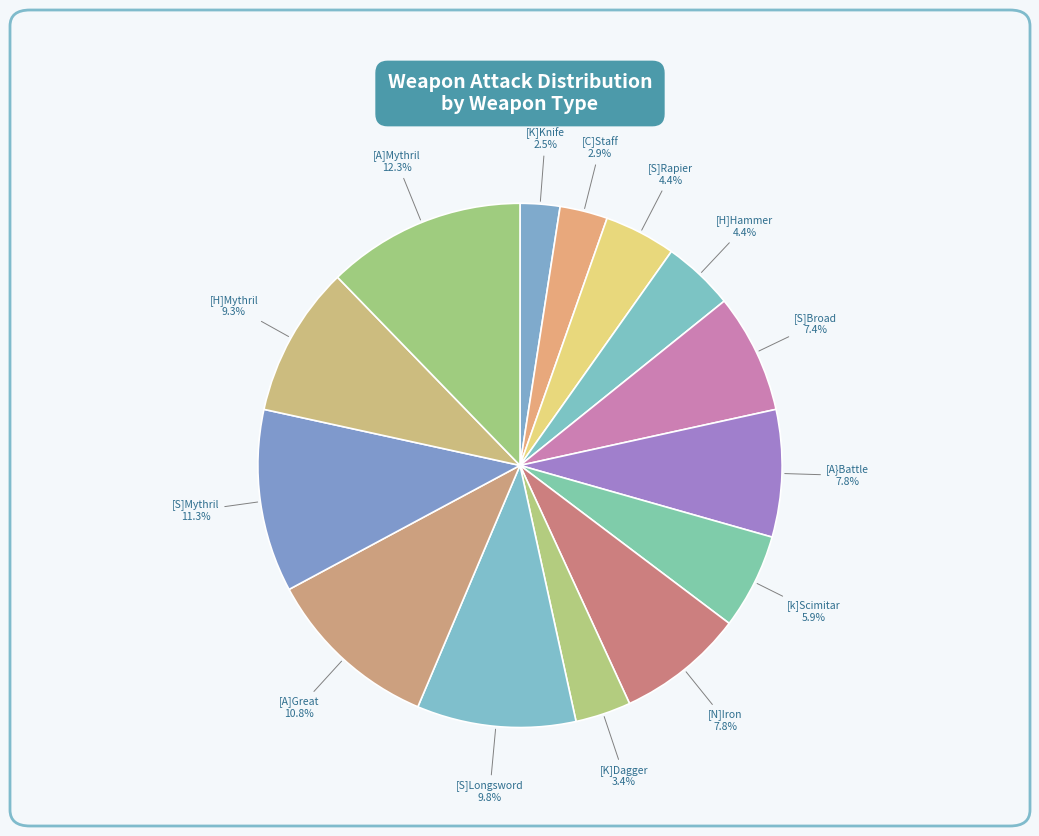

Which has a higher value, [S]Rapier or [K]Dagger?

[S]Rapier